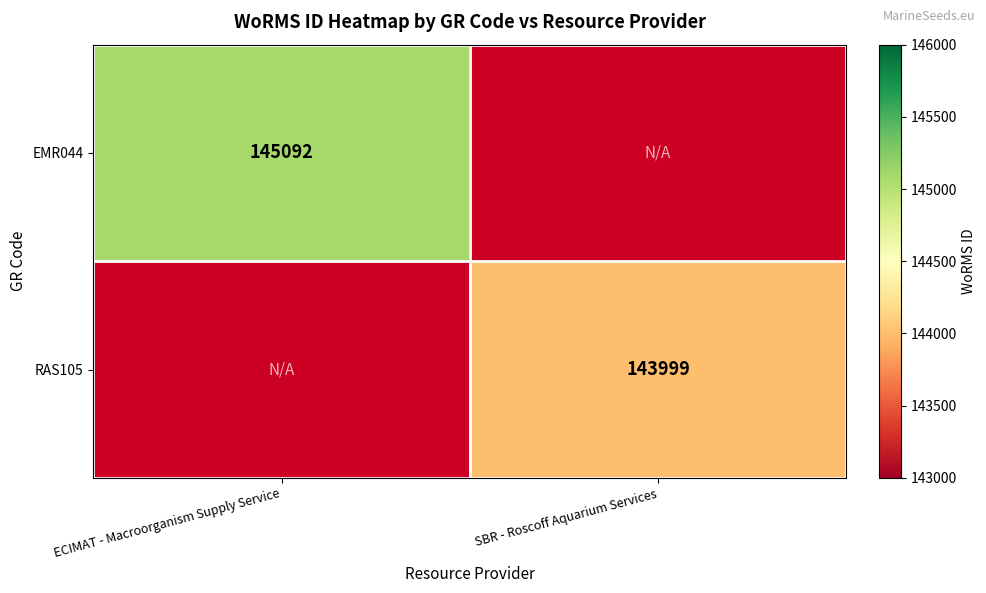

Is the value of EMR044 at ECIMAT - Macroorganism Supply Service greater than the value of RAS105 at SBR - Roscoff Aquarium Services?

Yes